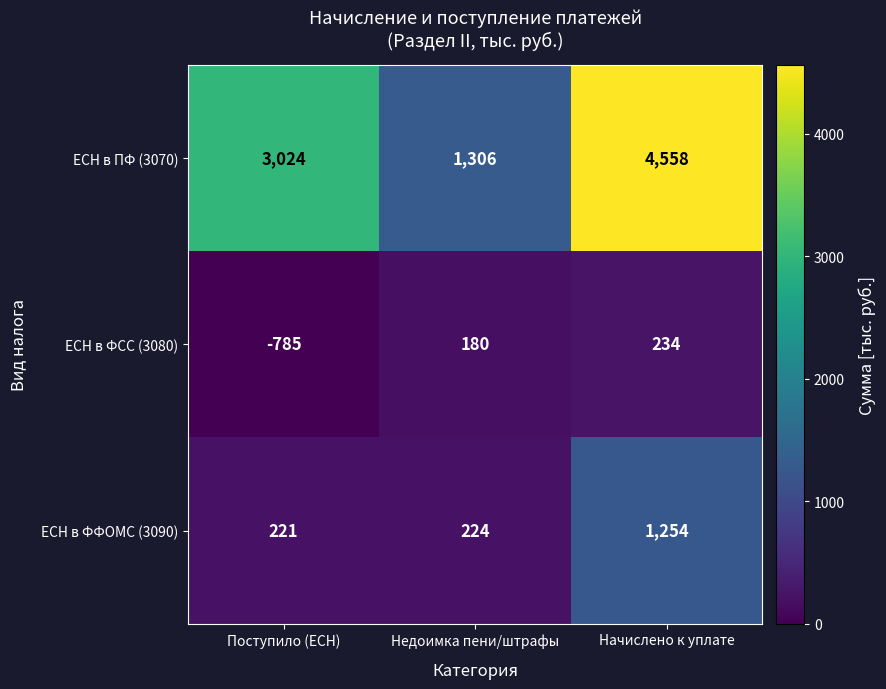

The ЕСН в ПФ (3070) series shows 3024 at Поступило (ЕСН). True or false?

True